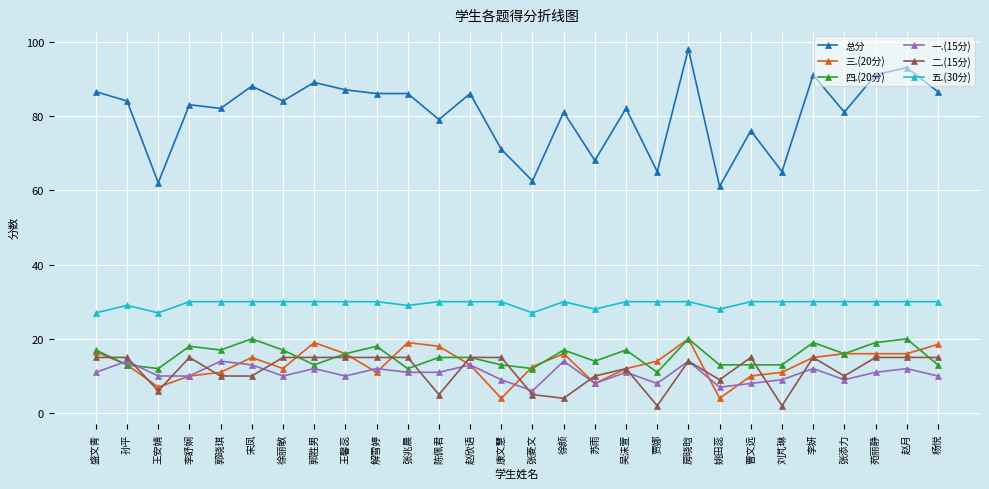

What is the label of the 19th point from the right?

解雪婷